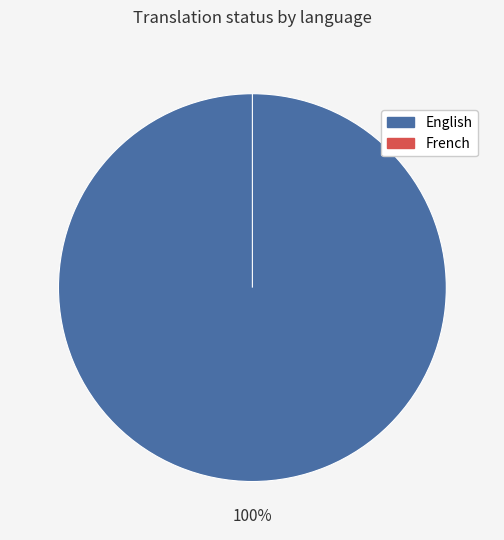

Does any single category account for the majority?

Yes